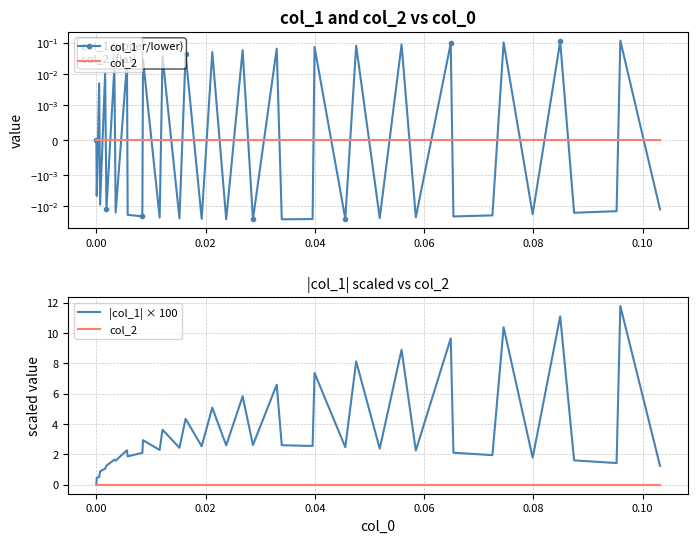

How many interior local valleys does the col_1 series have?

17